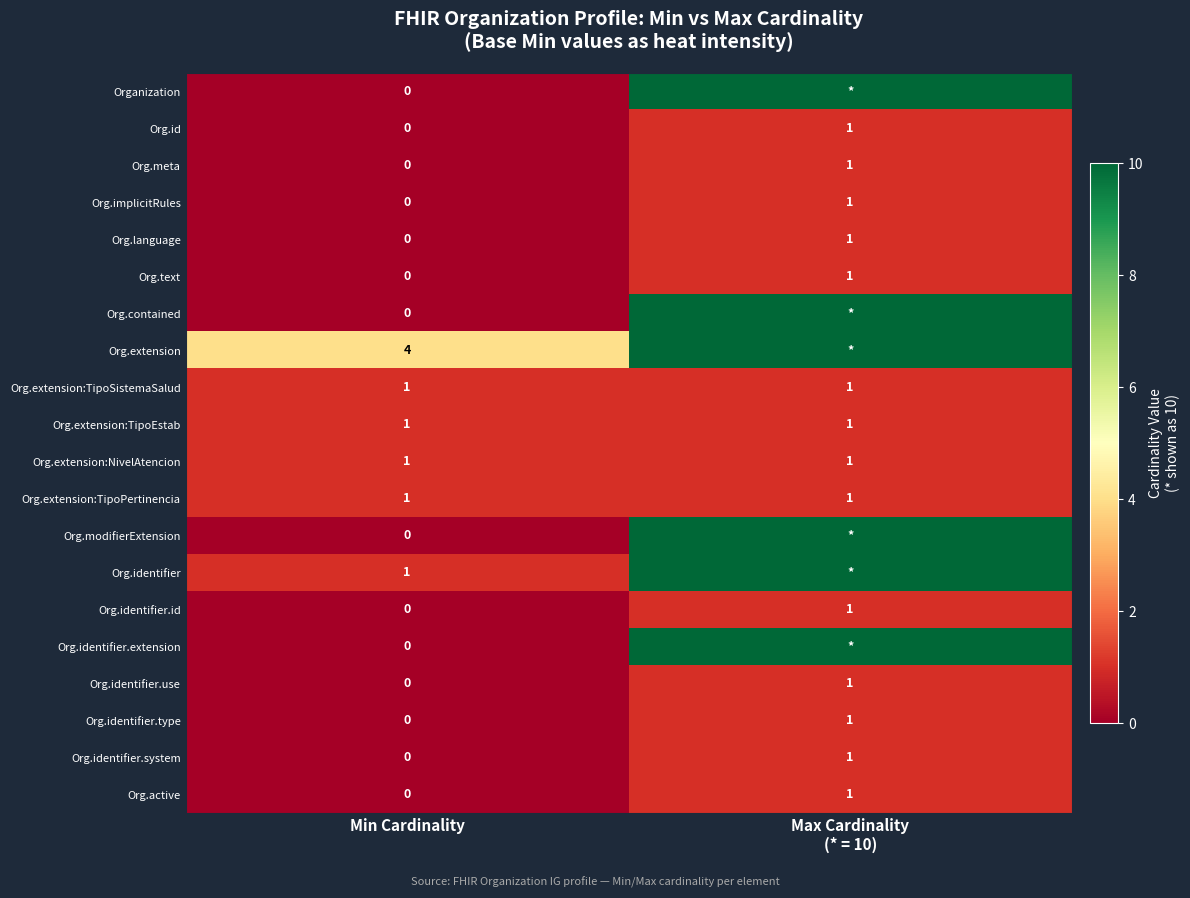

The value of Org.language at Min Cardinality is 0. True or false?

True